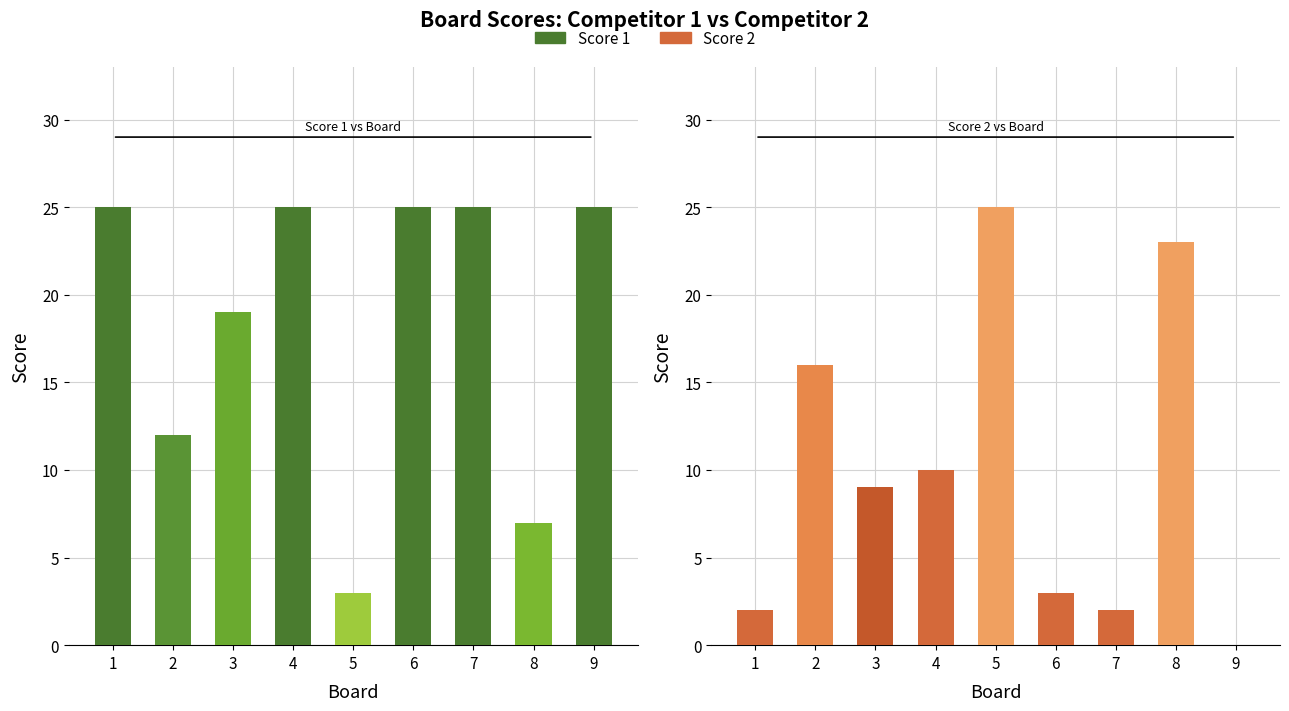

Is the value of Score 2 at 5 greater than the value of Score 1 at 4?

No